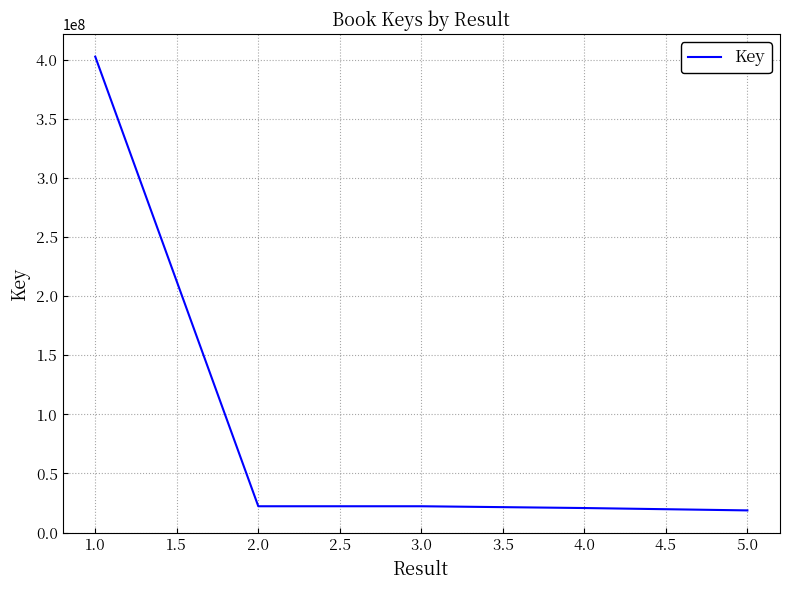

At which category does the chart reach its peak across all series?

1.0